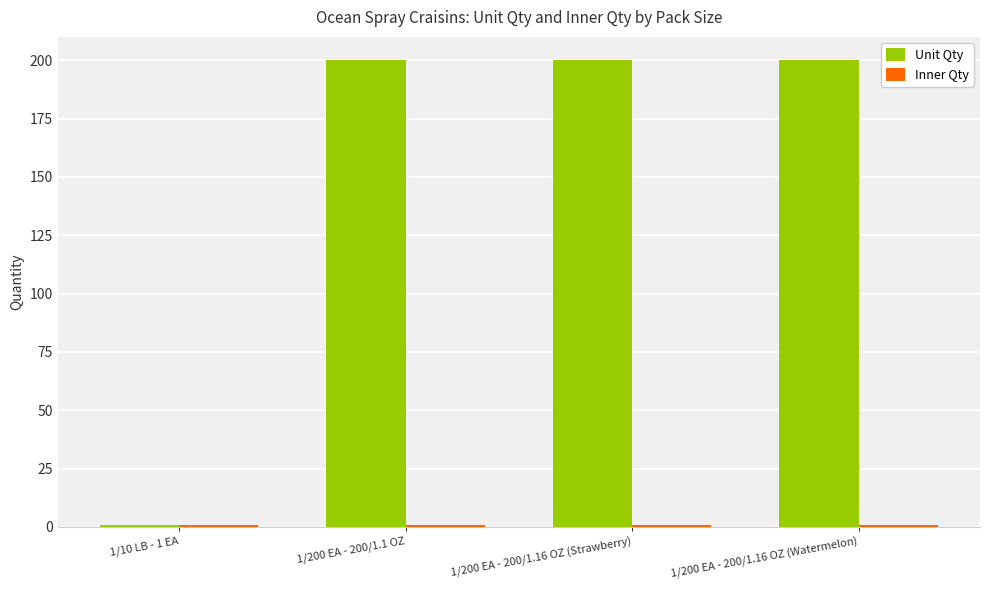

What is the sum of all Unit Qty values?

601